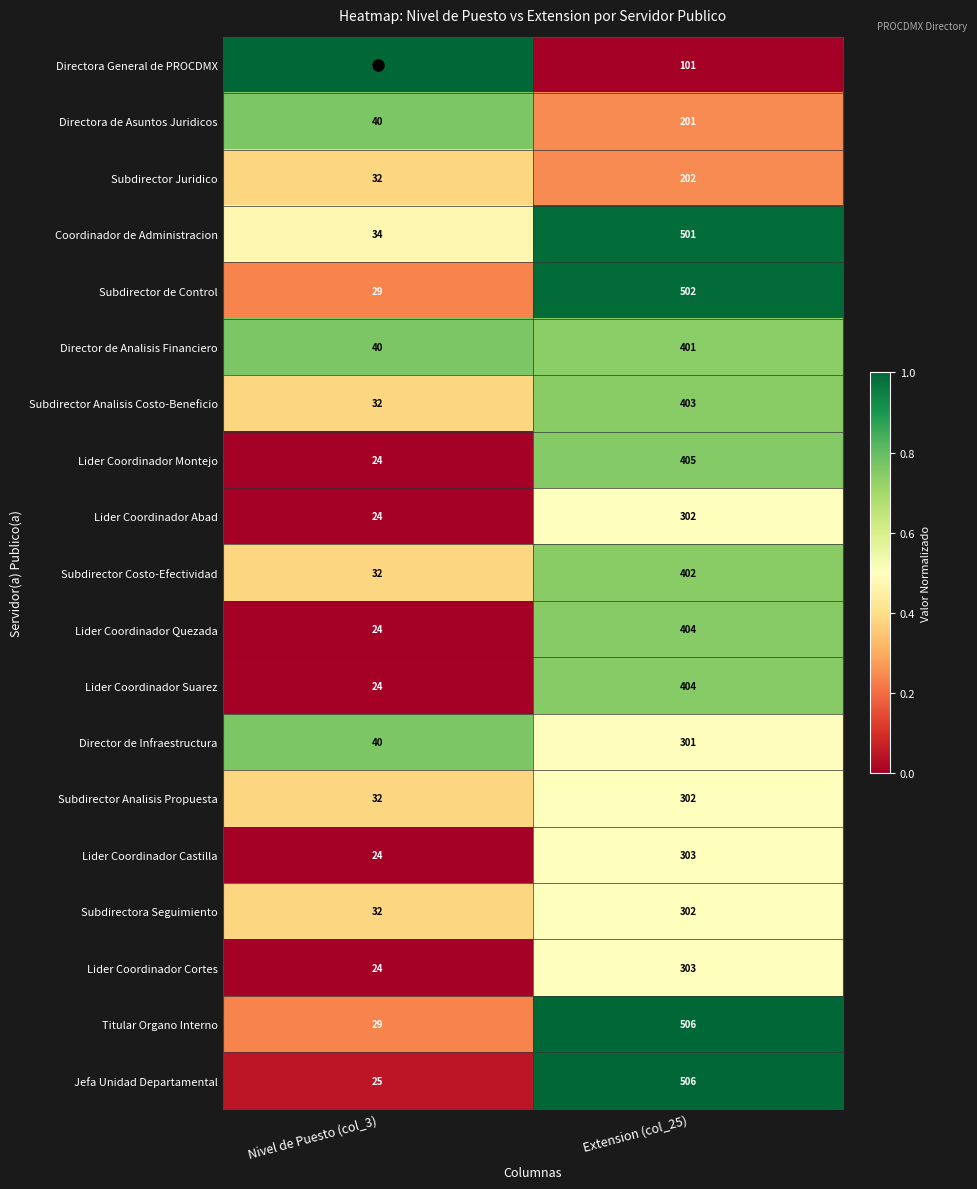

At which category is the sum across all series the highest?

Extension (col_25)